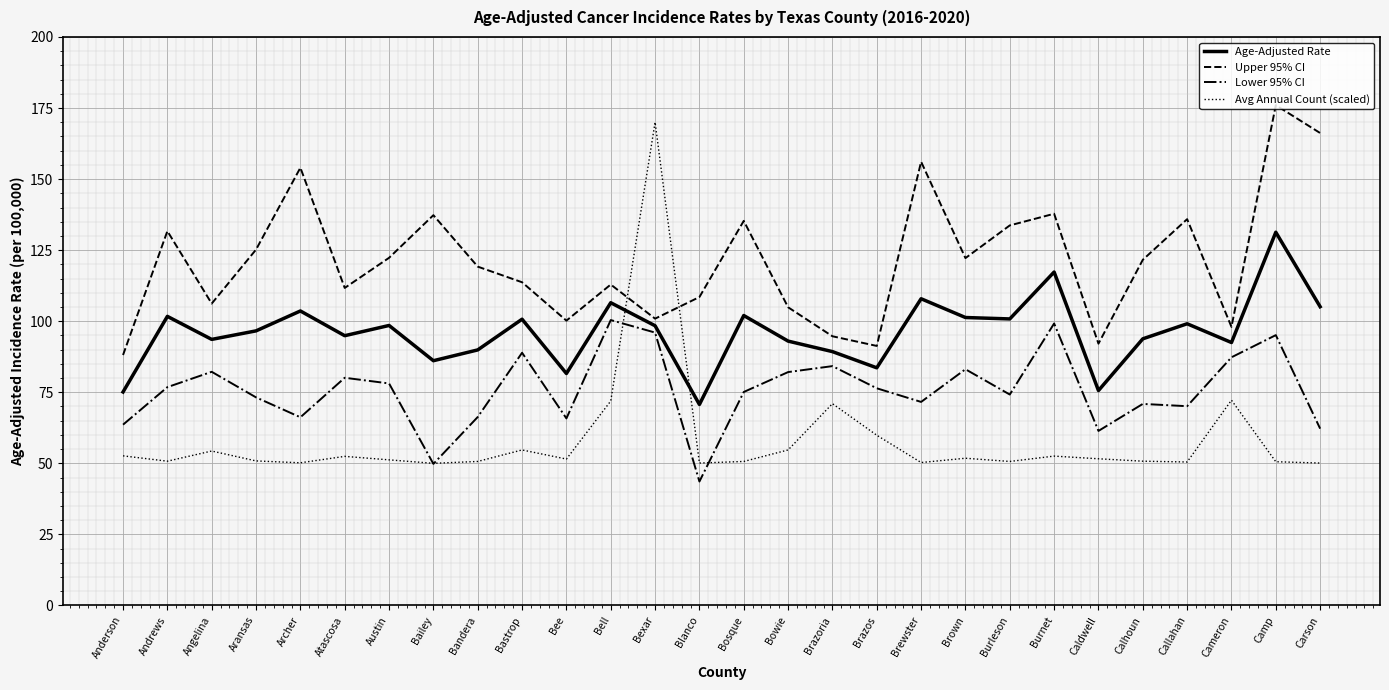

How many intersections are there between Avg Annual Count (scaled) and Age-Adjusted Rate?

2